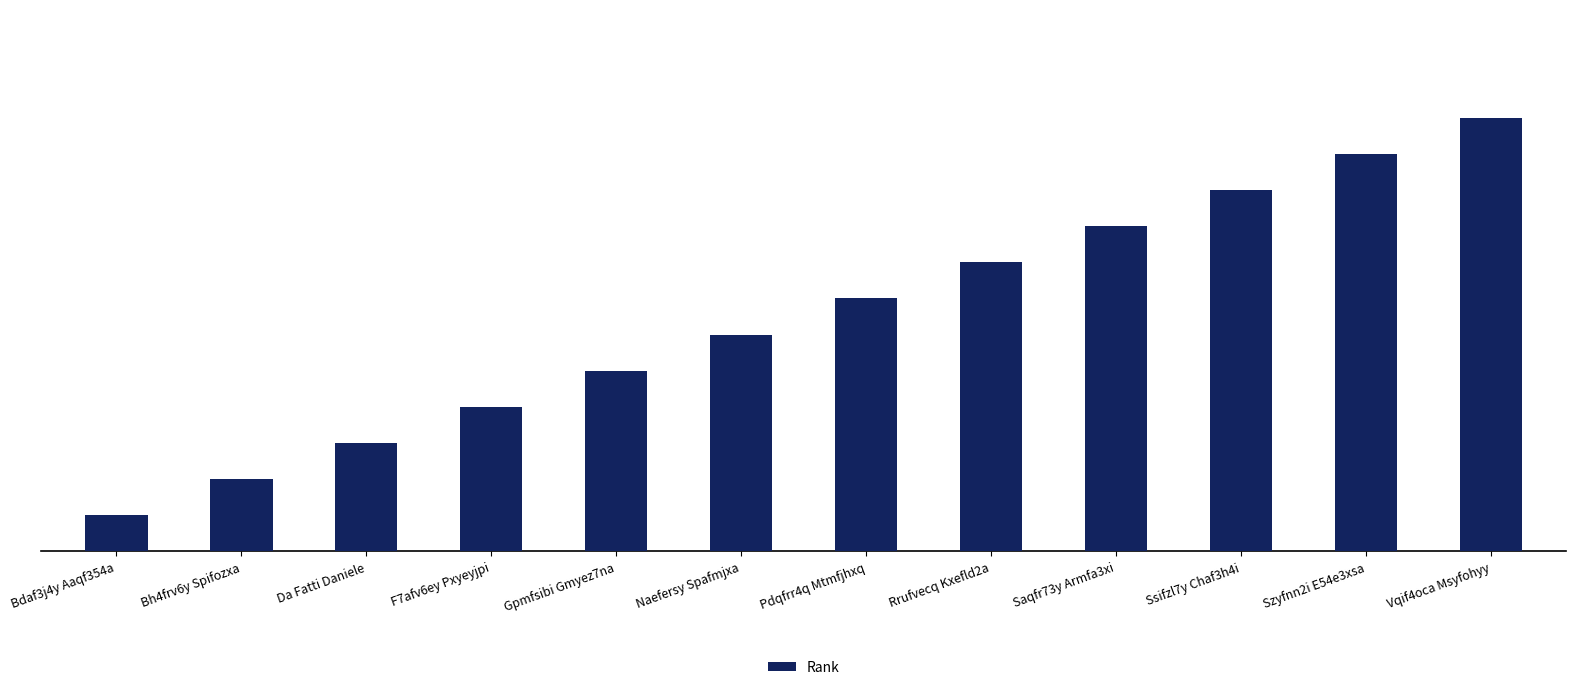

Which has a higher value, Bh4frv6y Spifozxa or Naefersy Spafmjxa?

Naefersy Spafmjxa